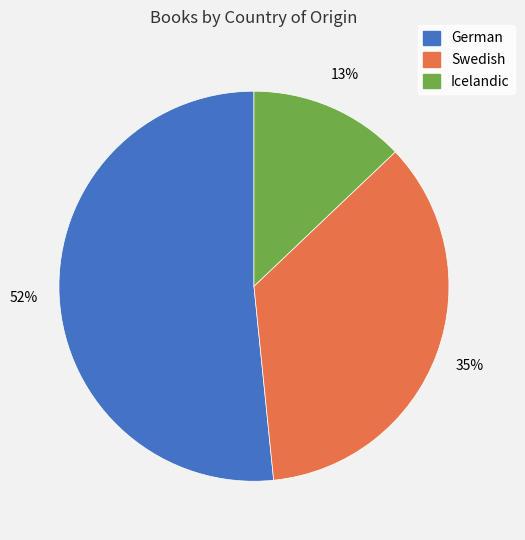

How many slices are in this pie chart?

3